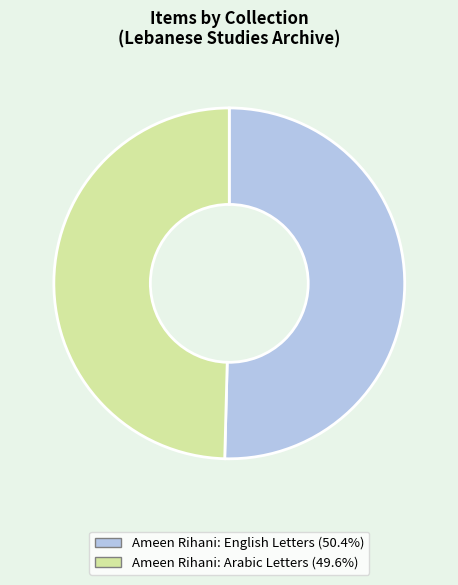

Count the number of slices in the pie.

2